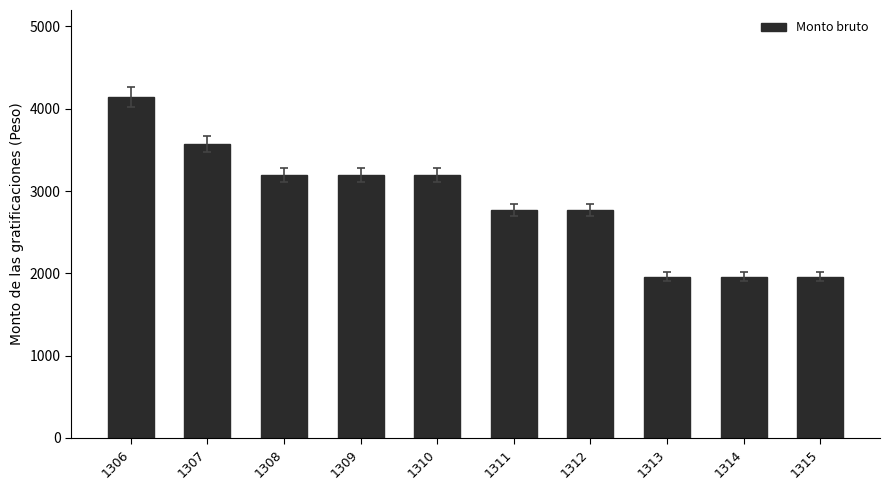

Is it true that the value at 1311 is 2765.2?

True